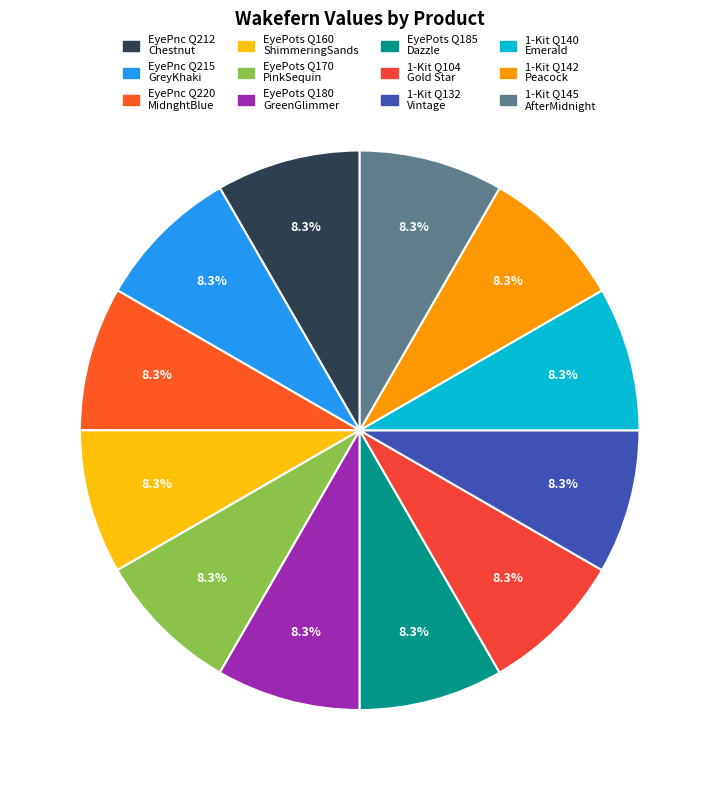

How many slices are in this pie chart?

12